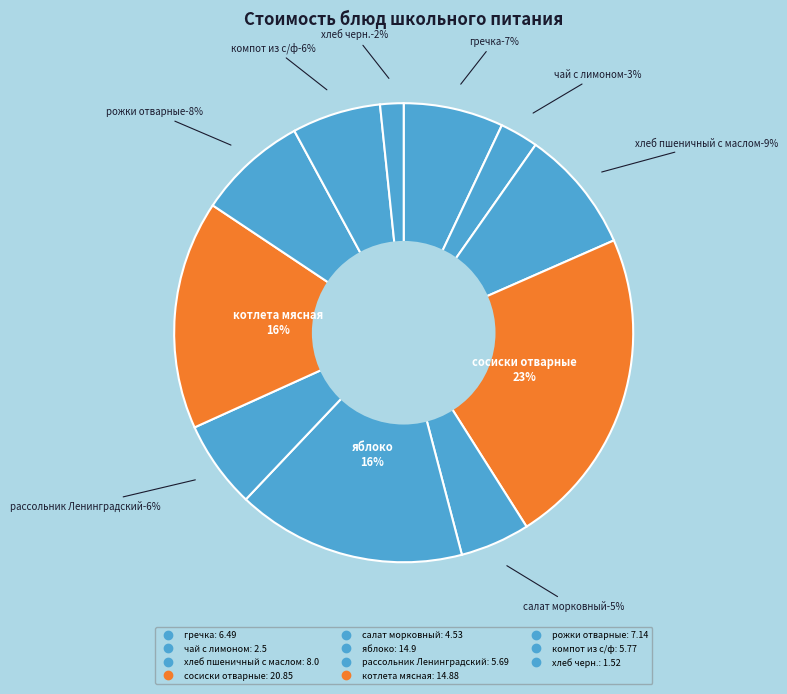

True or false: хлеб черн. accounts for 2% of the total.

True